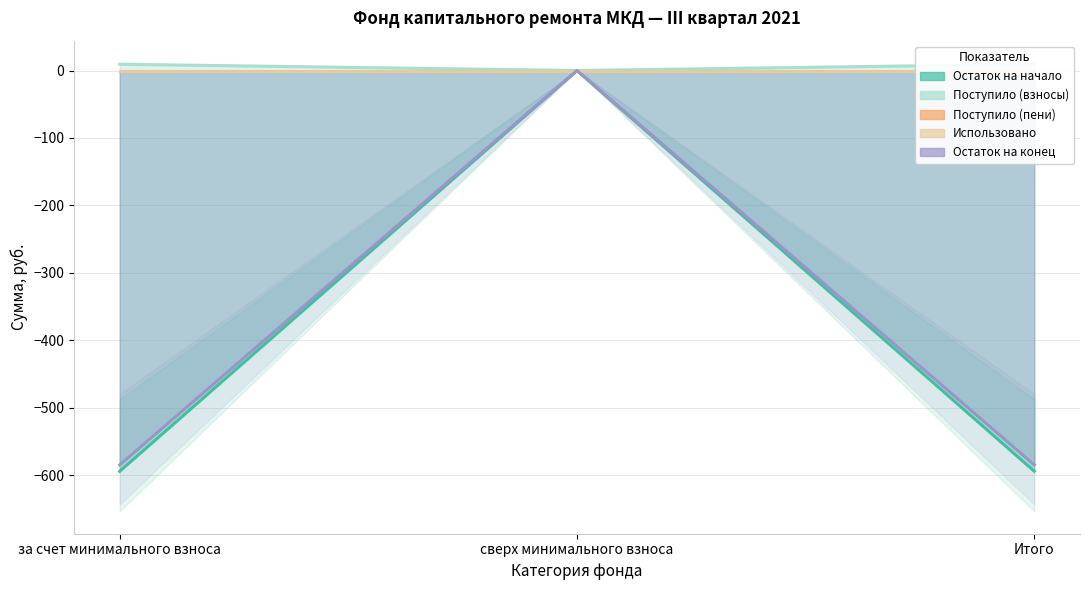

Between сверх минимального взноса and за счет минимального взноса, which is larger?

за счет минимального взноса